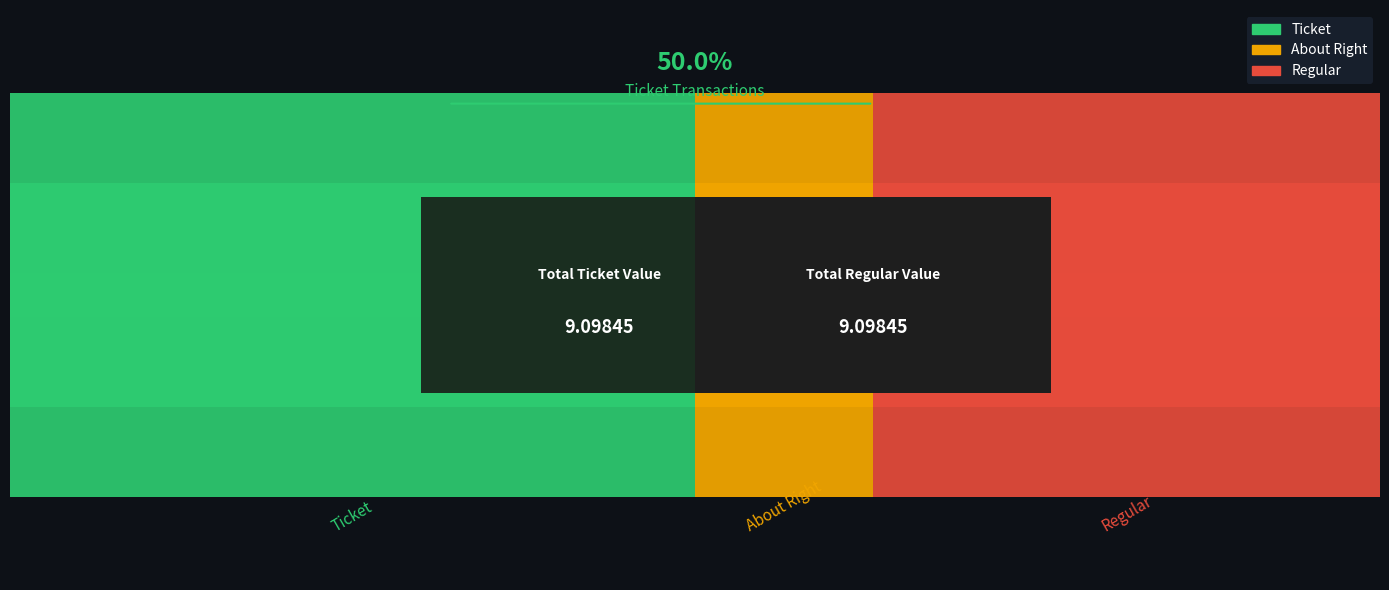

How many data points in Regular are above 2?

3